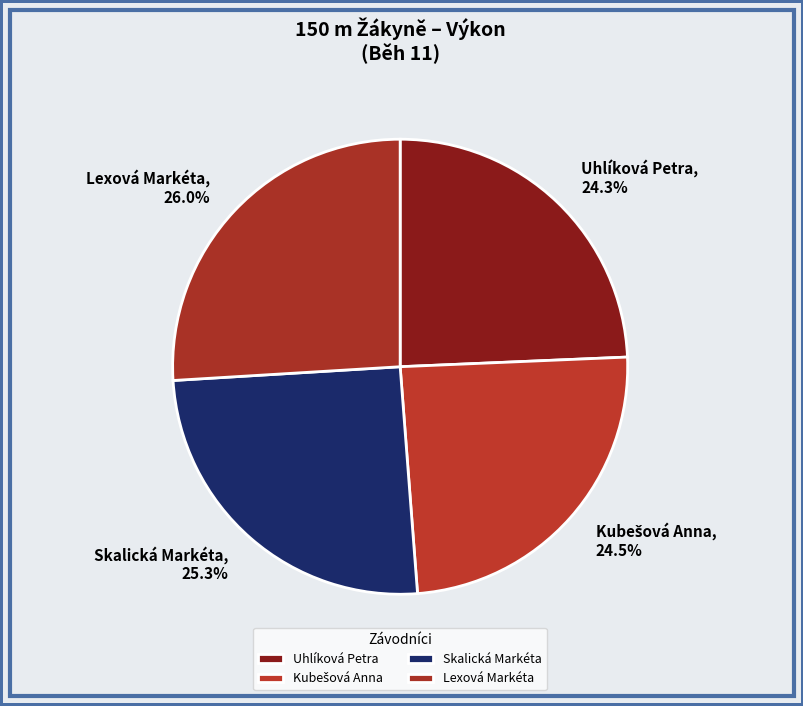

To the nearest percent, what is the average slice percentage?

25%